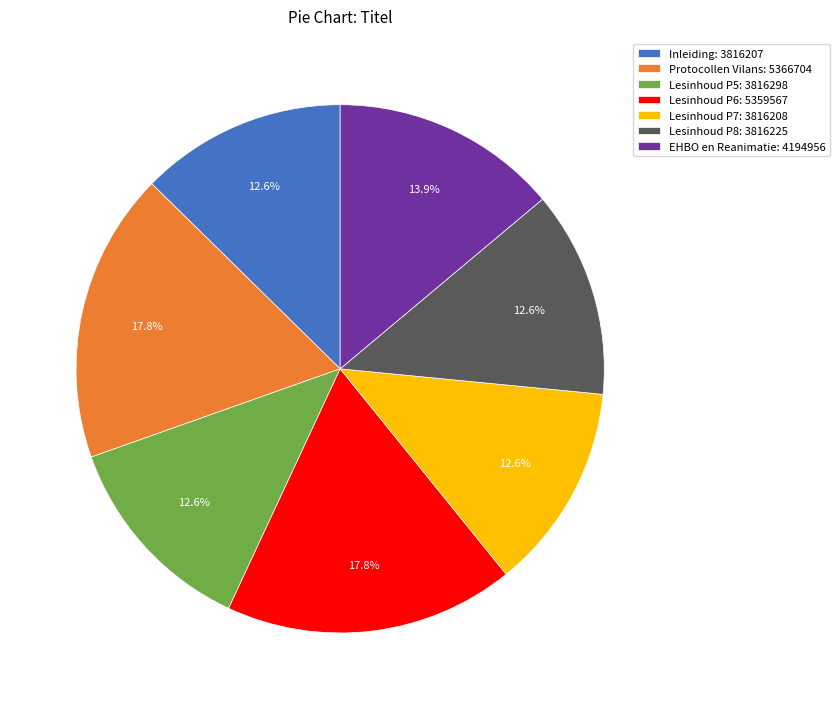

To the nearest percent, what portion does Lesinhoud P7 represent?

13%